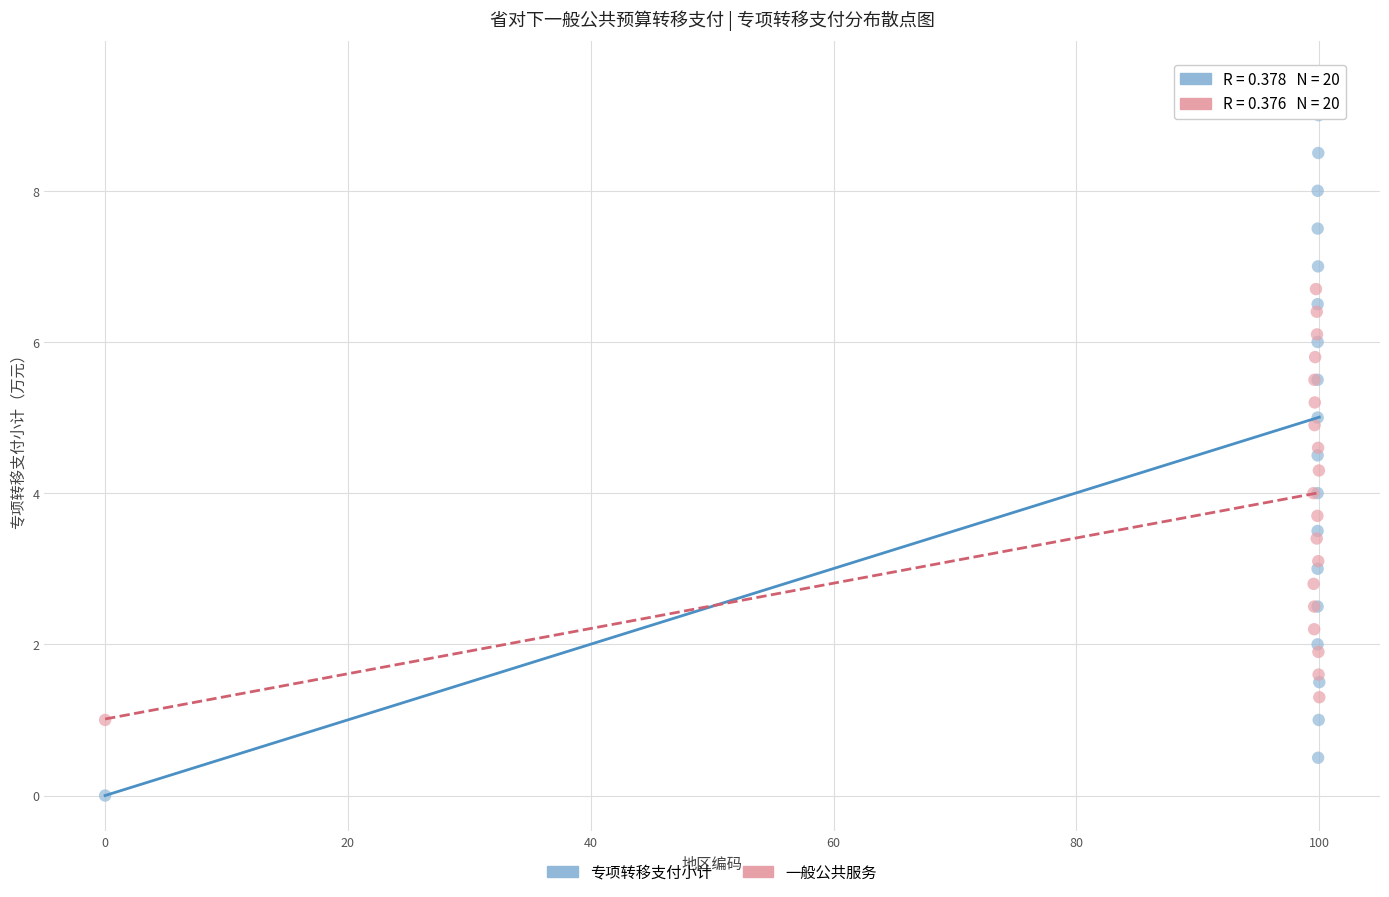

Which series has the largest Y range (max minus min)?

专项转移支付小计